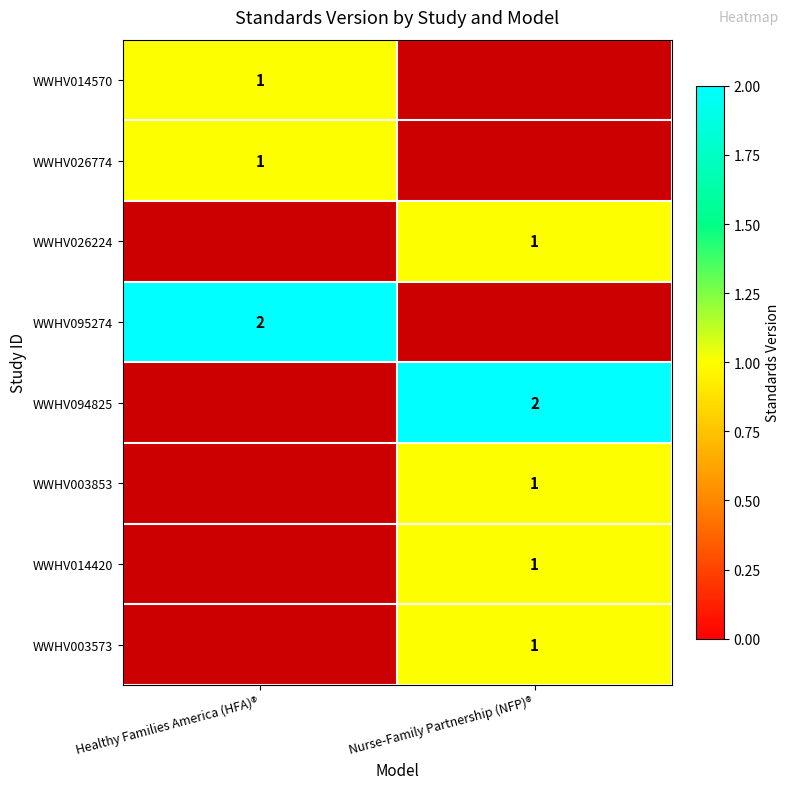

True or false: WWHV003573 has a value of 2 at Nurse-Family Partnership (NFP)®.

False